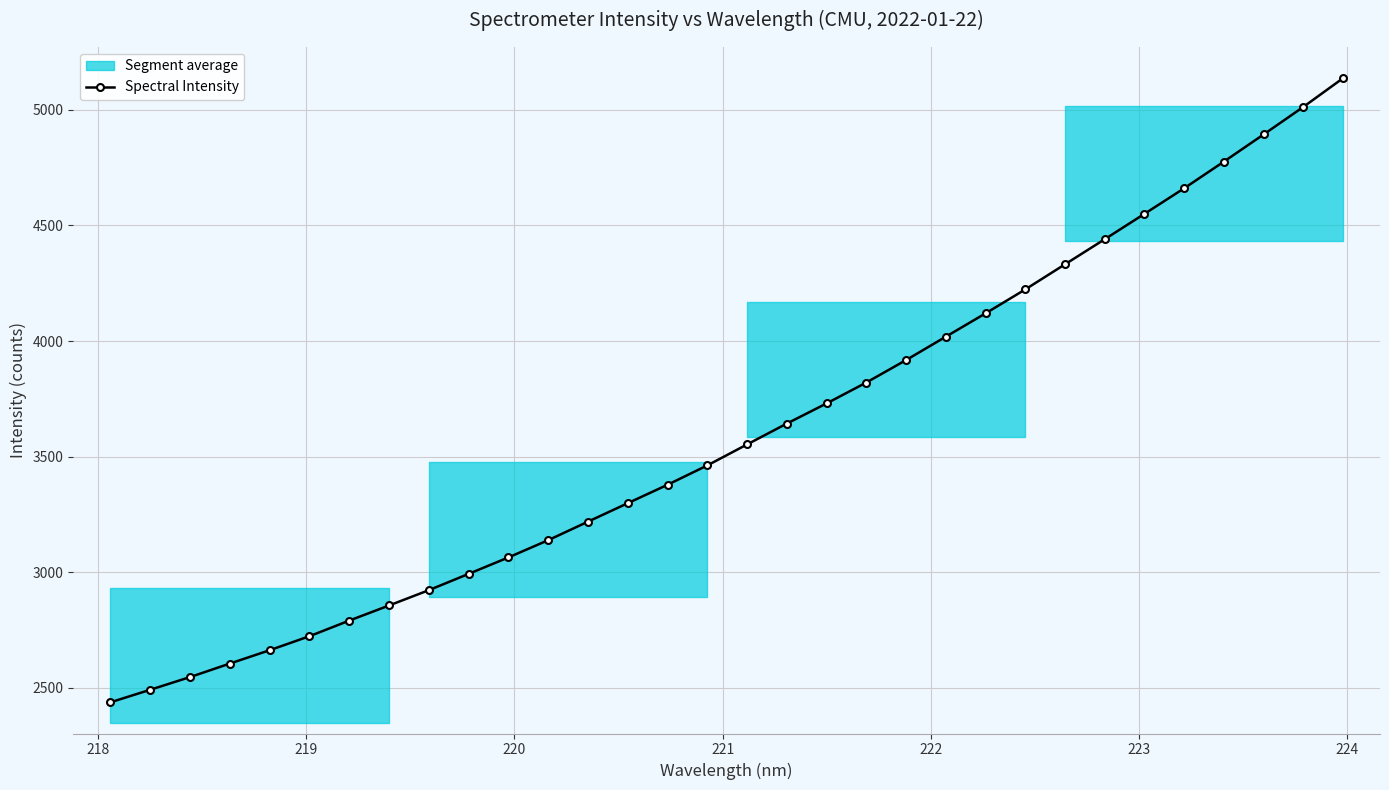

What is the sum of all values?

115420.5